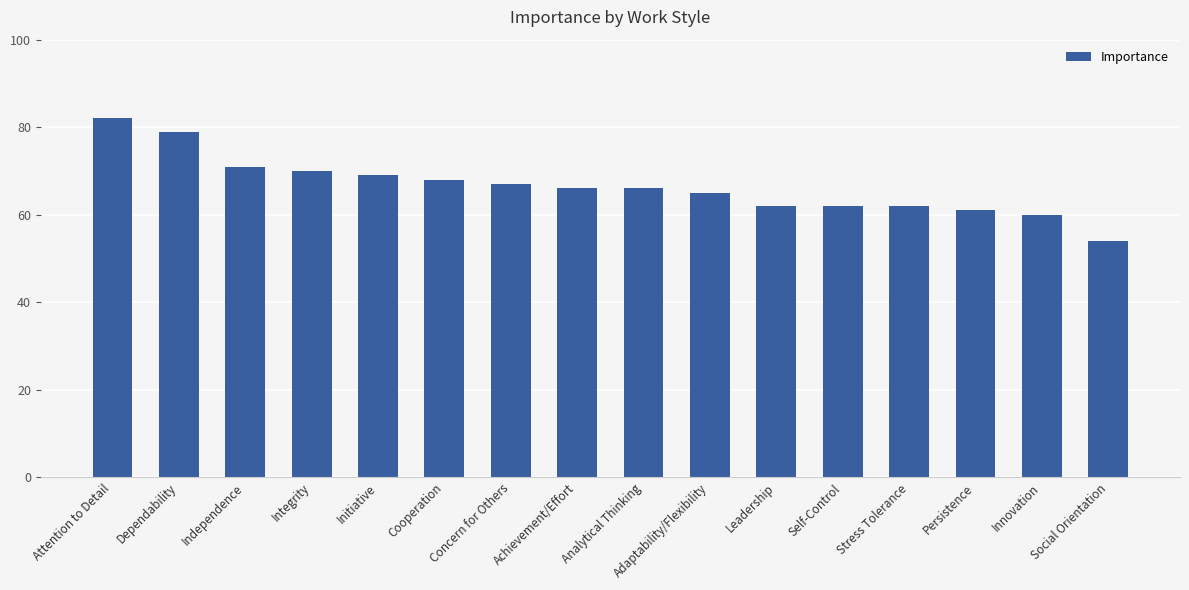

What is the label of the 16th bar from the right?

Attention to Detail